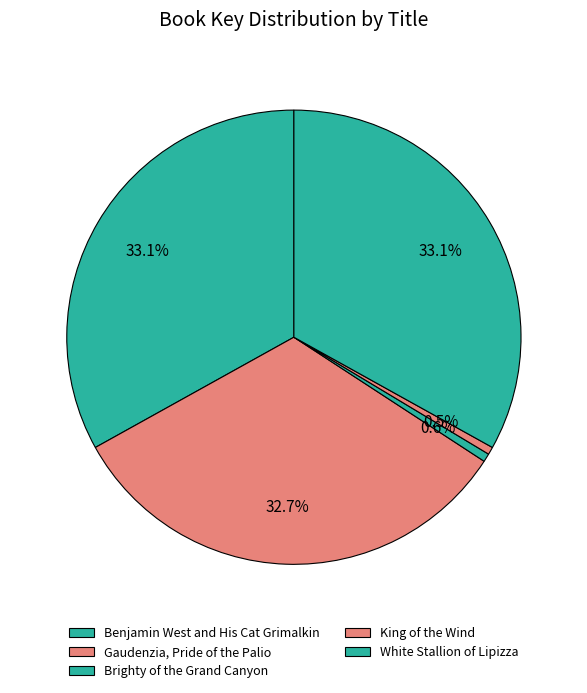

Count the number of slices in the pie.

5